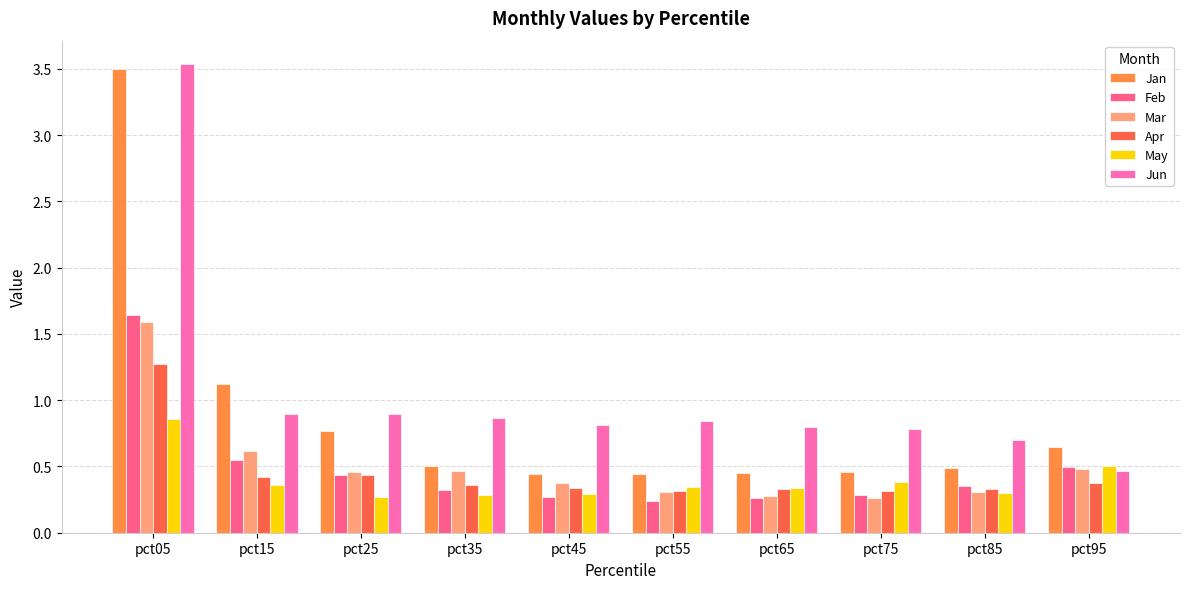

Between pct25 and pct45, which series saw the biggest shift?

Jan